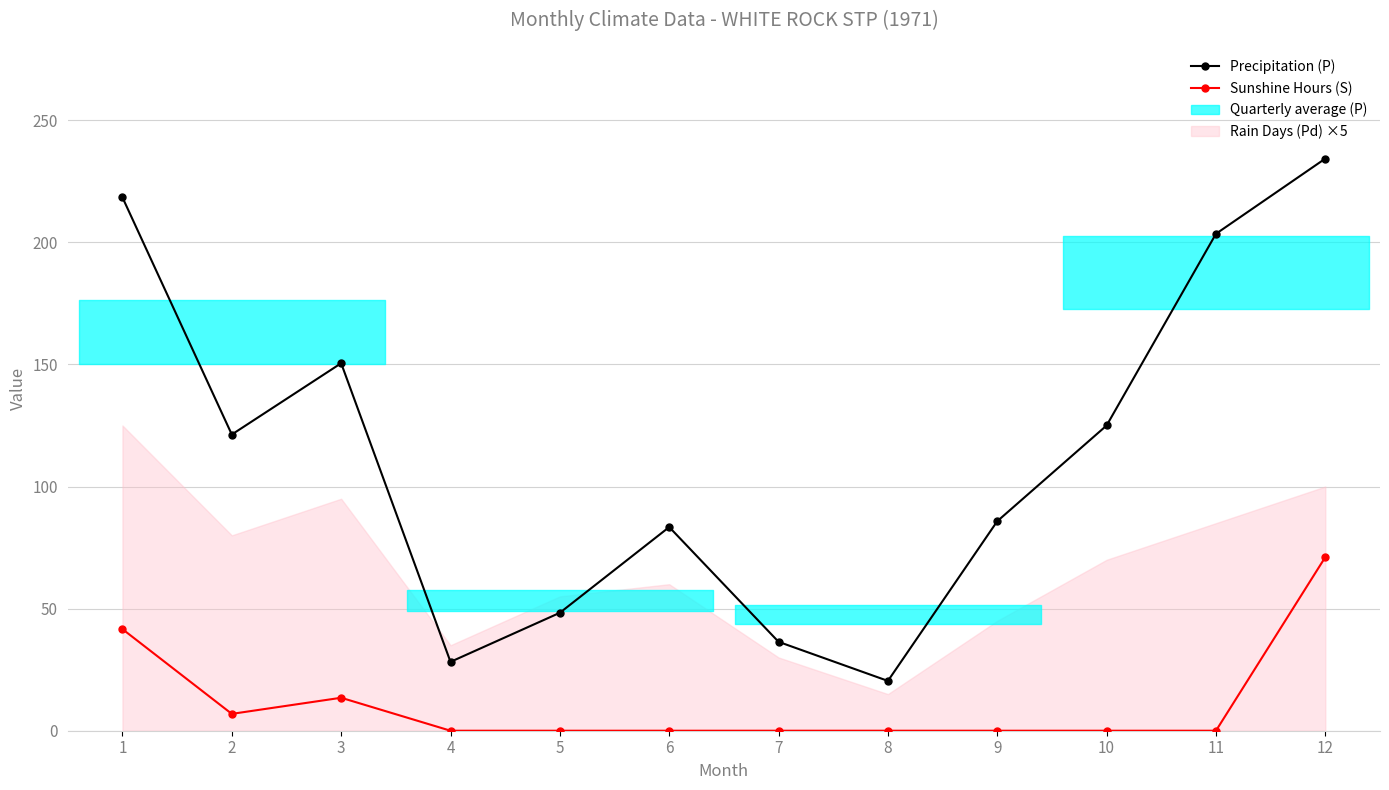

List the series in order of their overall mean, lowest first.

Sunshine Hours (S), Precipitation (P)